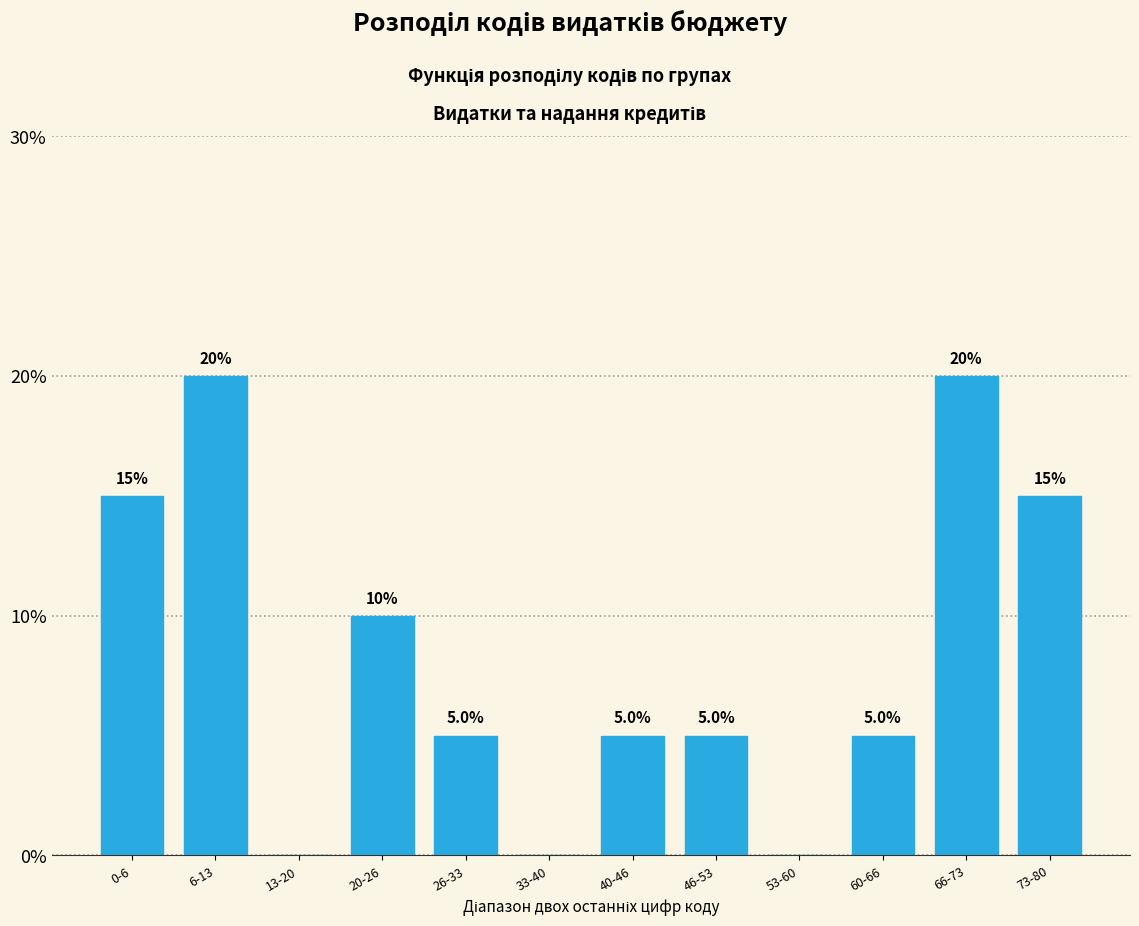

Reading left to right, what are all the values shown in this chart?

0-6=15	6-13=20	13-20=0	20-26=10	26-33=5	33-40=0	40-46=5	46-53=5	53-60=0	60-66=5	66-73=20	73-80=15